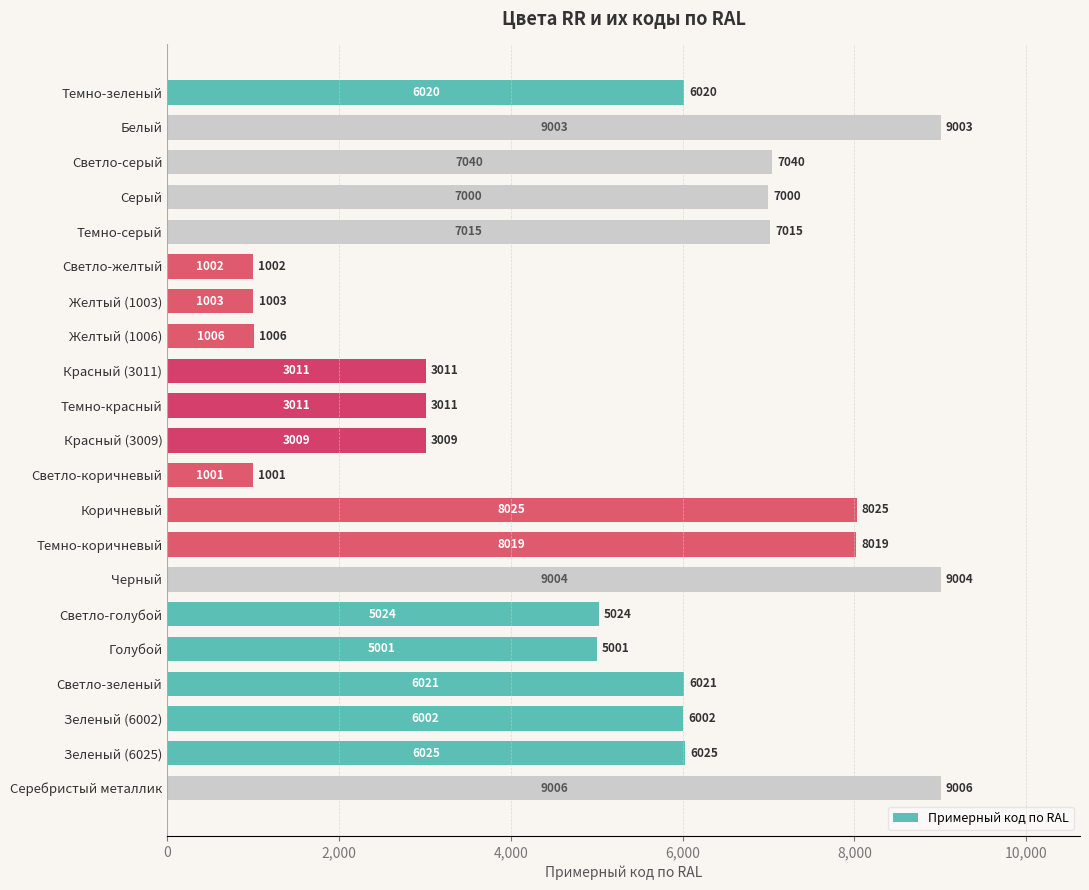

What is the change in value from Светло-желтый to Голубой?

+3999